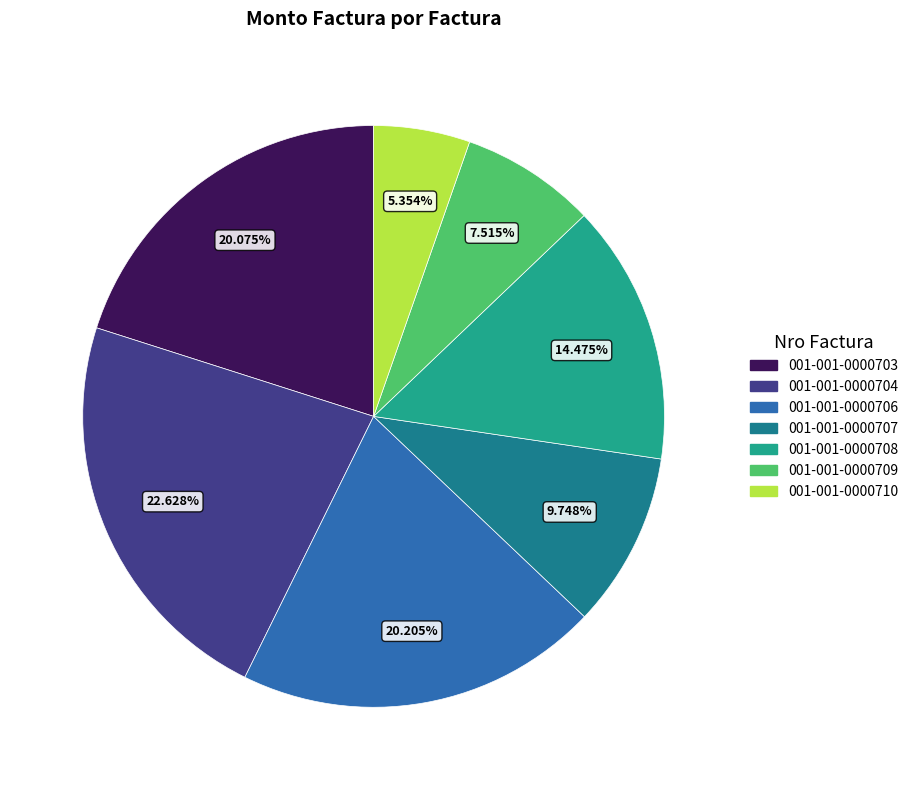

Is there a majority slice in this chart?

No